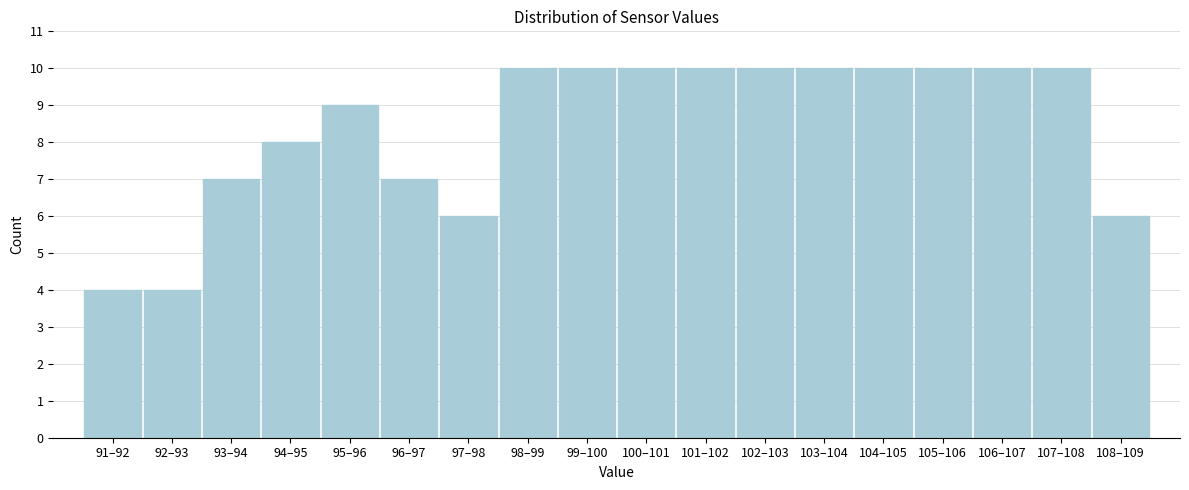

Reading left to right, extract all data points from this chart.

4	4	7	8	9	7	6	10	10	10	10	10	10	10	10	10	10	6